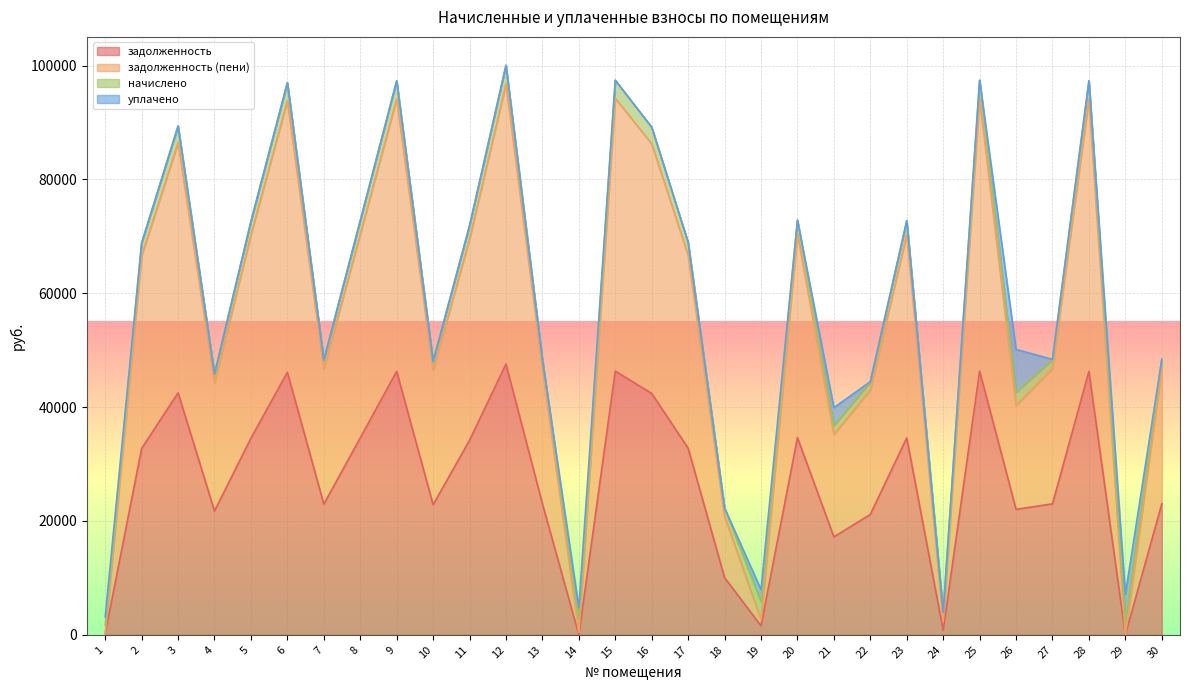

Where is задолженность nearest to the value 23785?

13